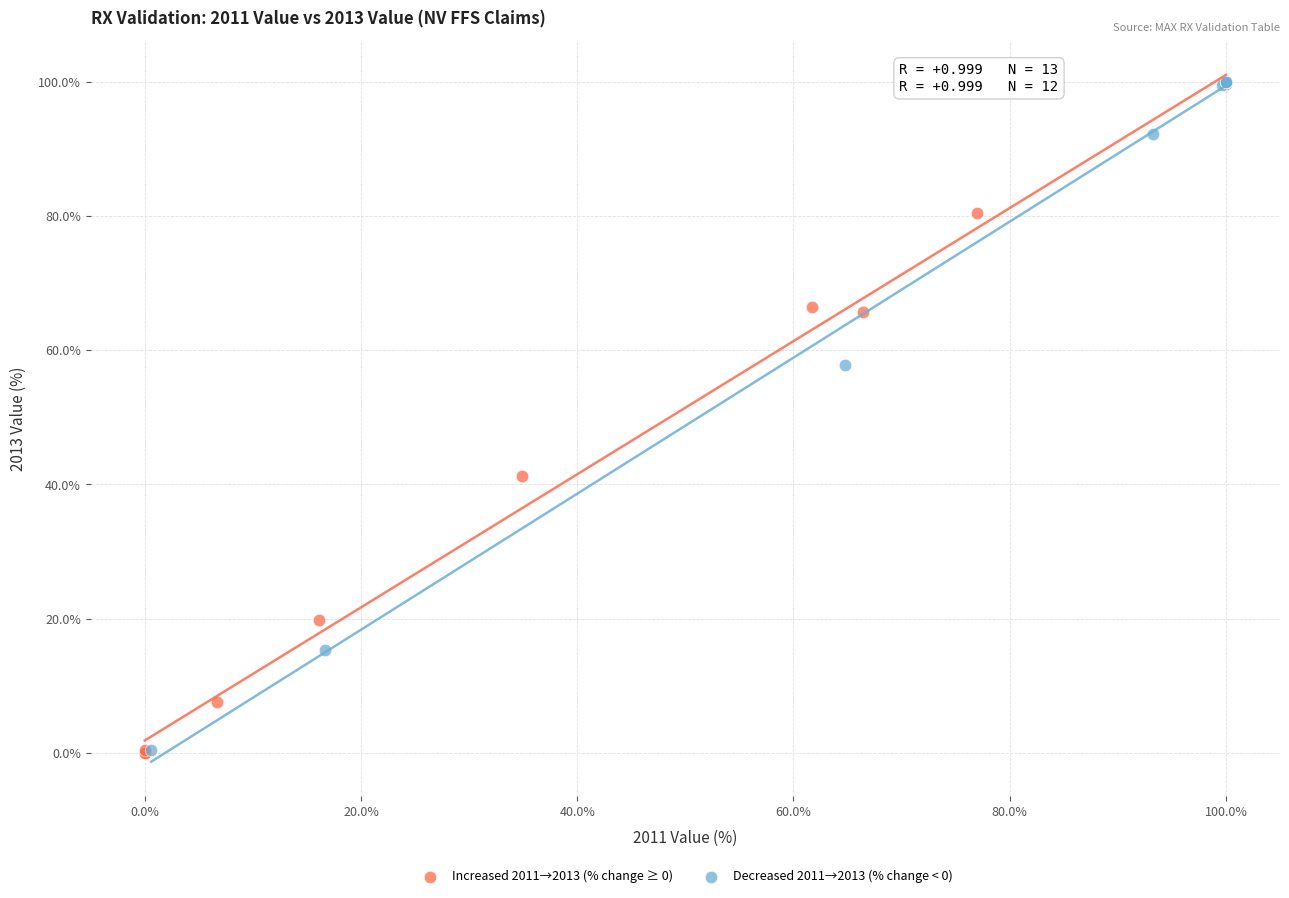

What are all the series names shown in the legend?

Increased 2011→2013 (% change ≥ 0), Decreased 2011→2013 (% change < 0)